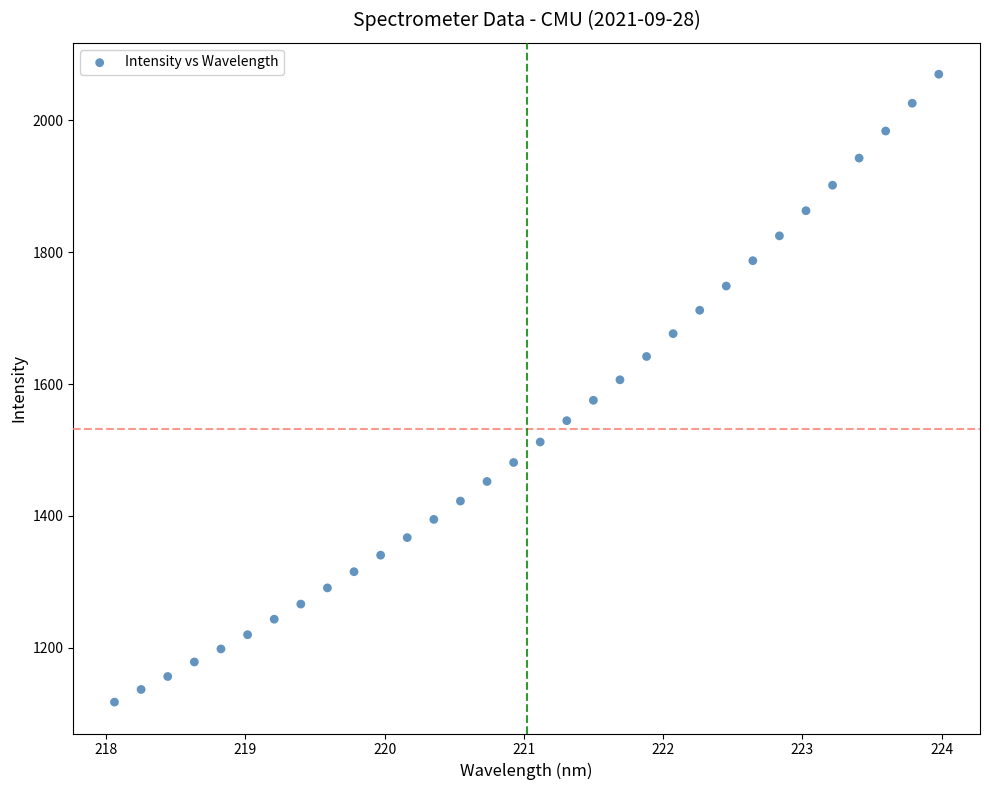

What is the range of Y values (max minus min)?

952.7